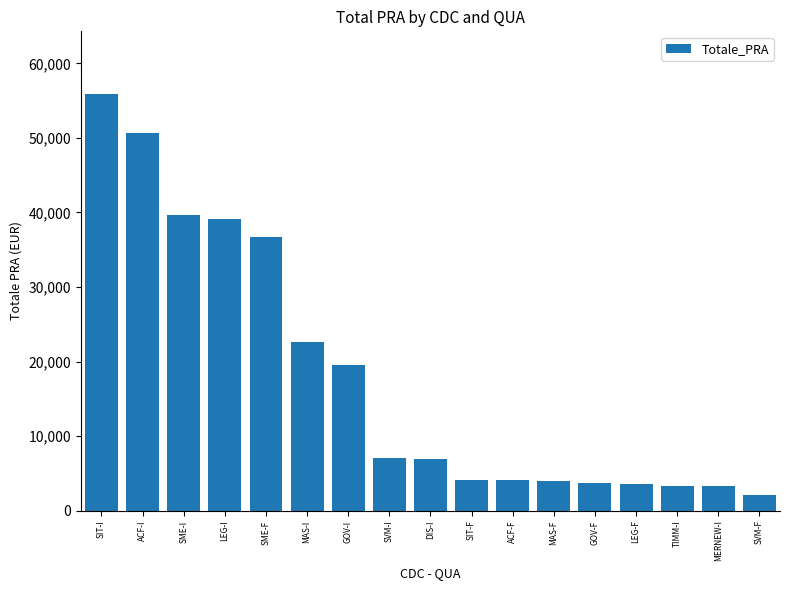

What is the label of the 17th bar from the right?

SIT-I